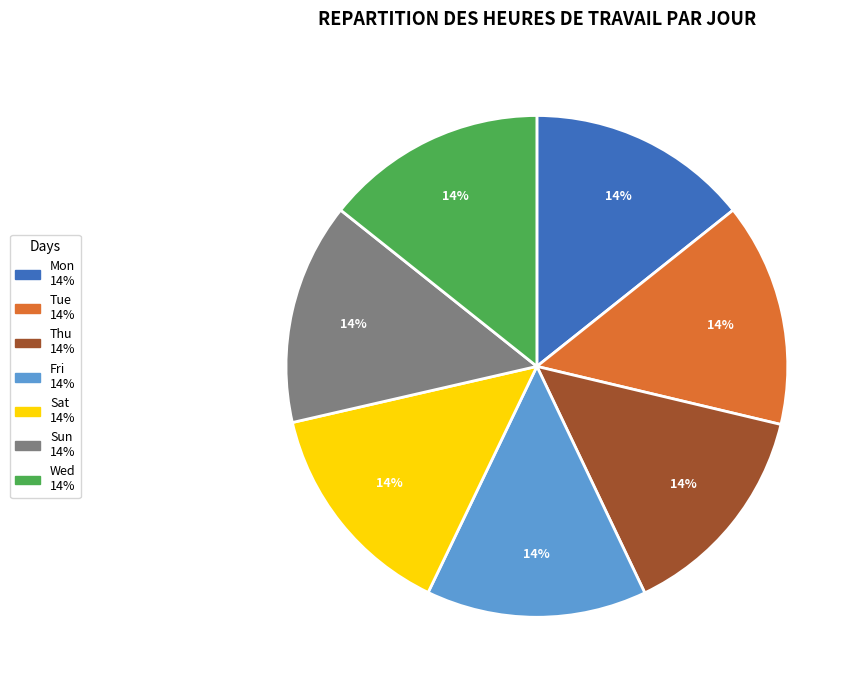

What is the ratio of the value at Fri to the value at Mon?

1.0